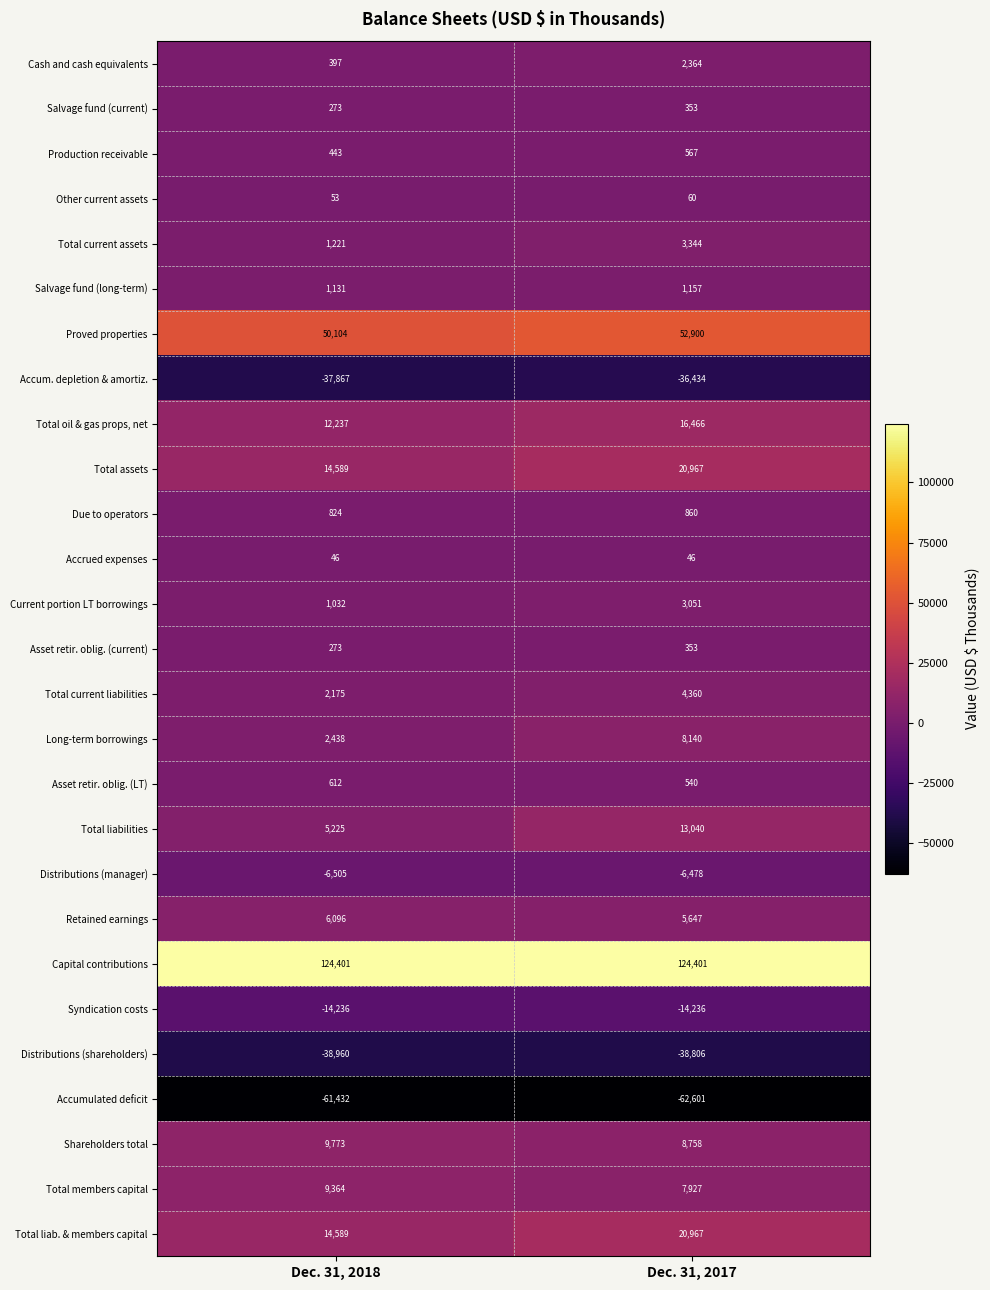

Which category has the lowest value across all series?

Dec. 31, 2017